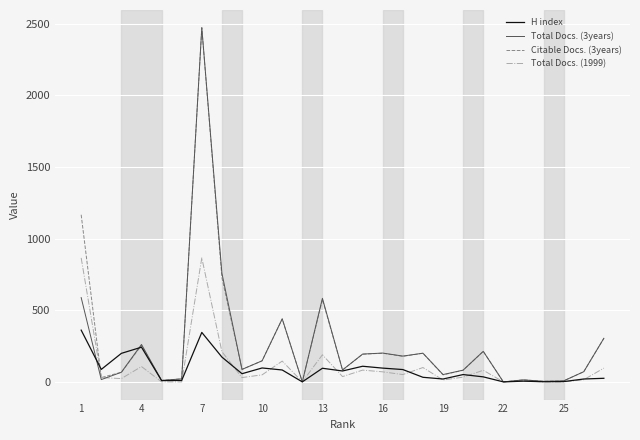

What is the highest value of the H index series?

361